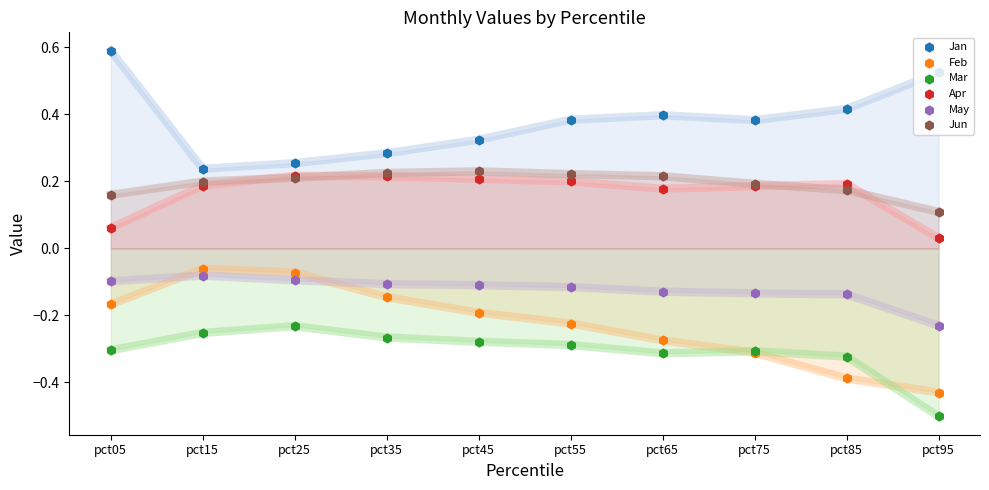

What are all the series names shown in the legend?

Jan, Feb, Mar, Apr, May, Jun